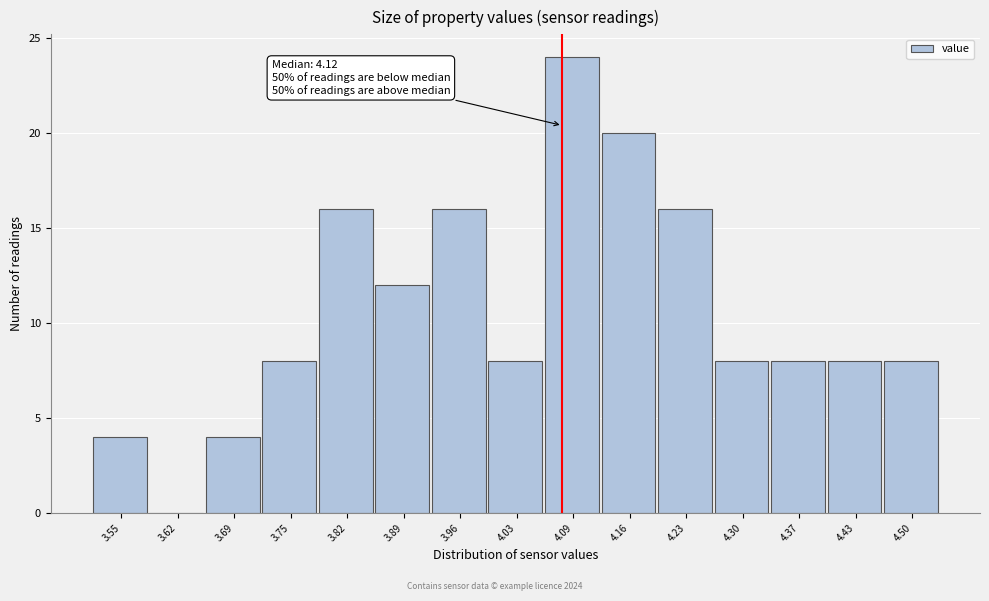

Reading left to right, extract all data points from this chart.

3.55=4	3.62=0	3.69=4	3.75=8	3.82=16	3.89=12	3.96=16	4.03=8	4.09=24	4.16=20	4.23=16	4.30=8	4.37=8	4.43=8	4.50=8